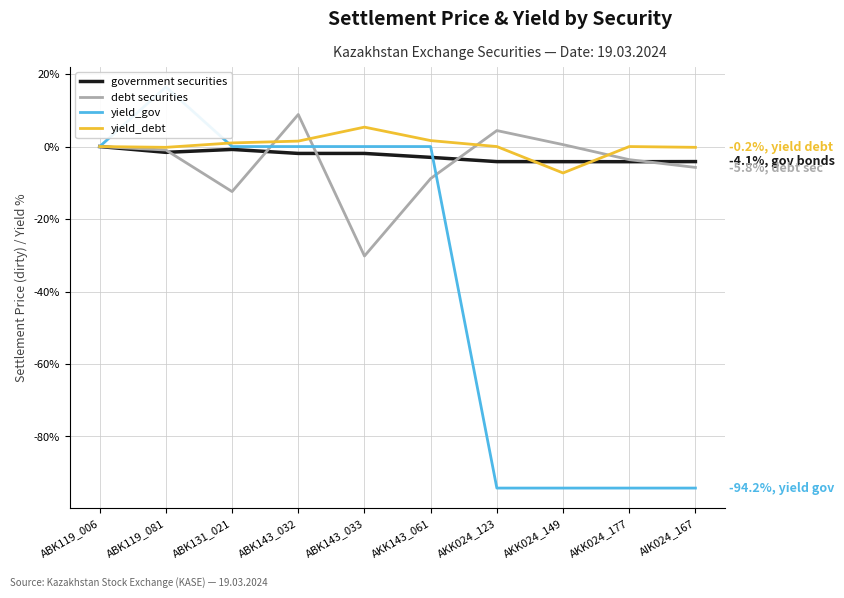

At which category is the sum across all series the highest?

ABK119_081